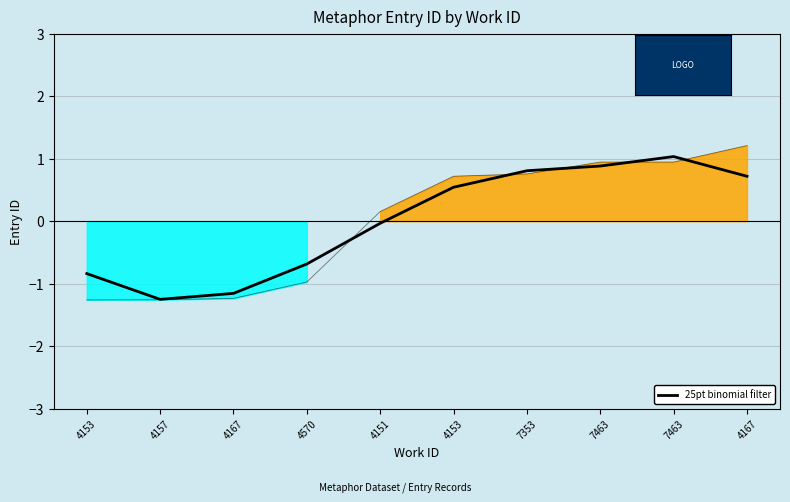

List the labels in order of value, largest first.

7463, 7463, 7353, 4167, 4153, 4151, 4570, 4153, 4167, 4157